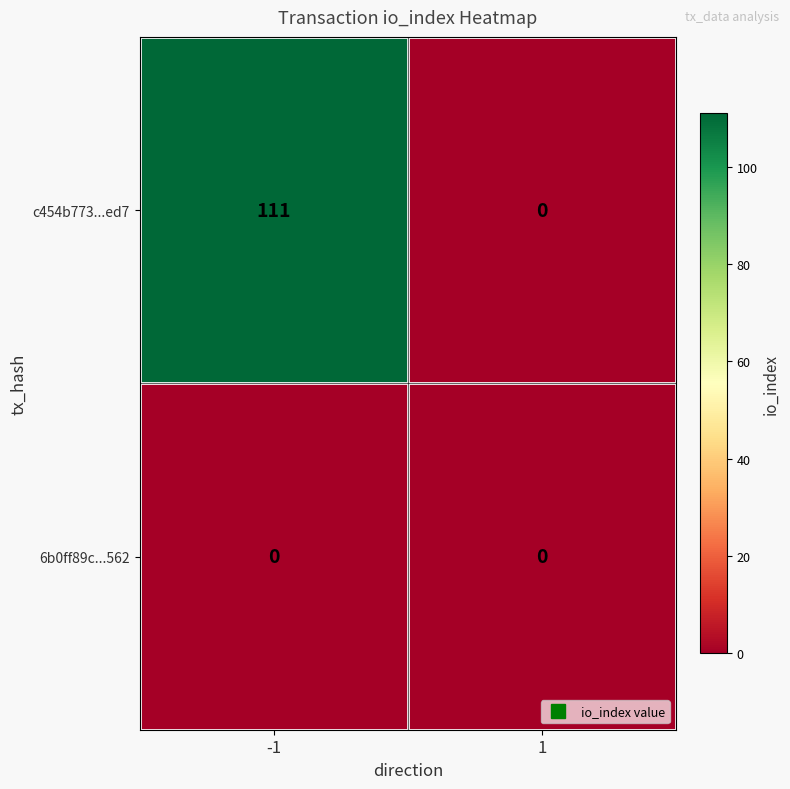

What is the greatest value displayed?

111